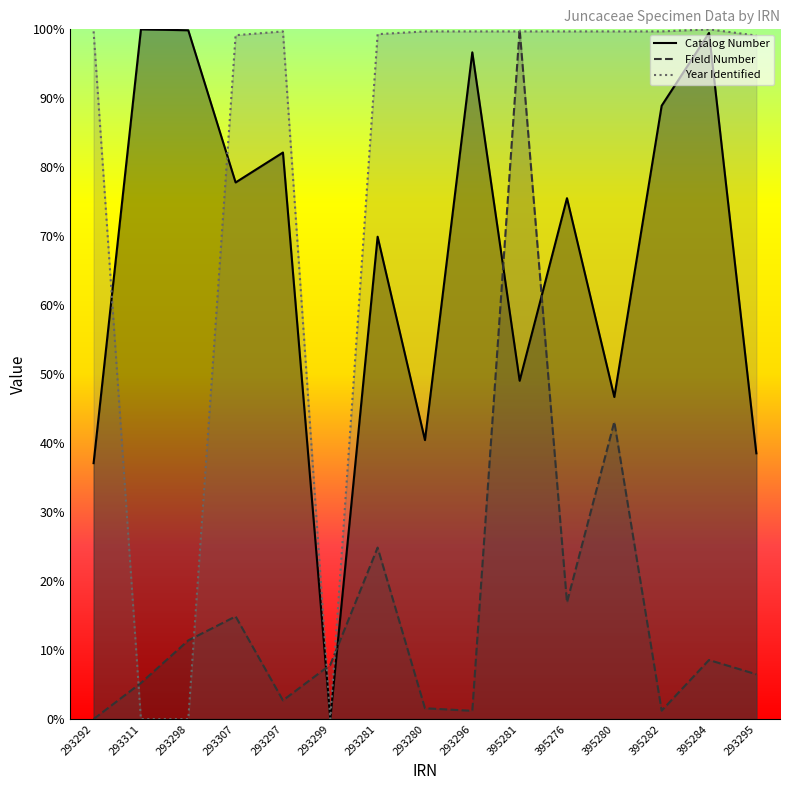

At which category does the chart reach its minimum across all series?

293299